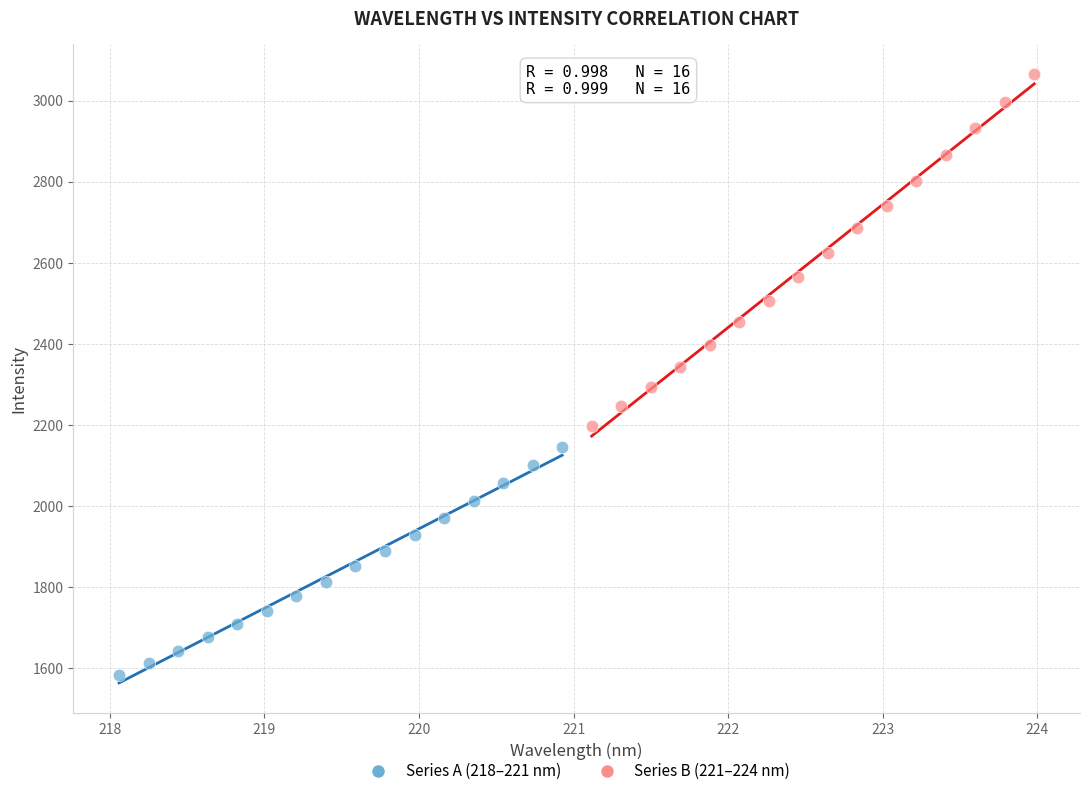

Which series contains the lowest Y value?

Series A (218–221 nm)